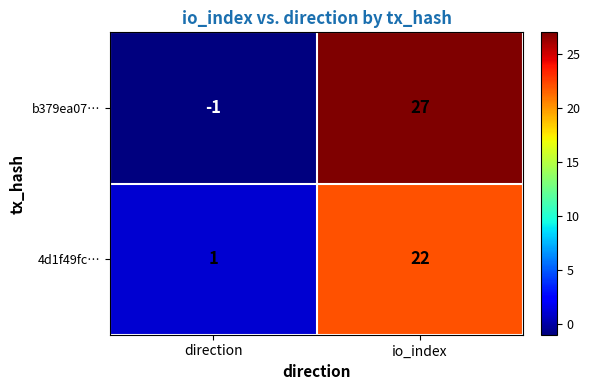

Count the number of data series in this chart.

2